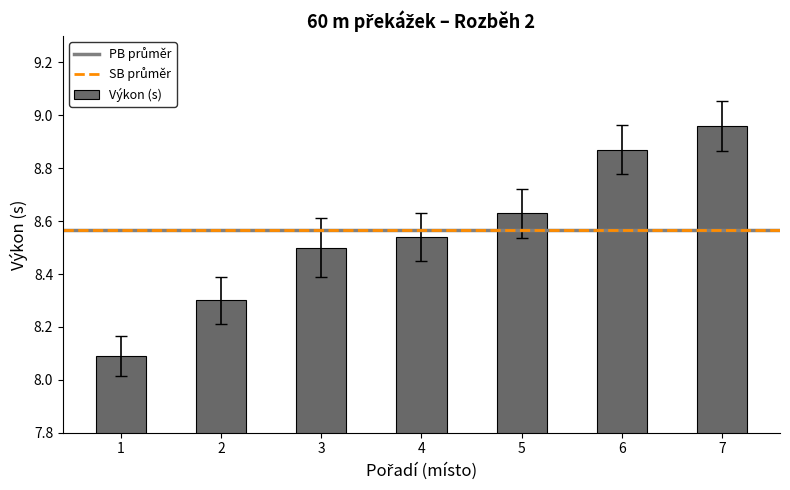

Which category has the highest value across all series?

7